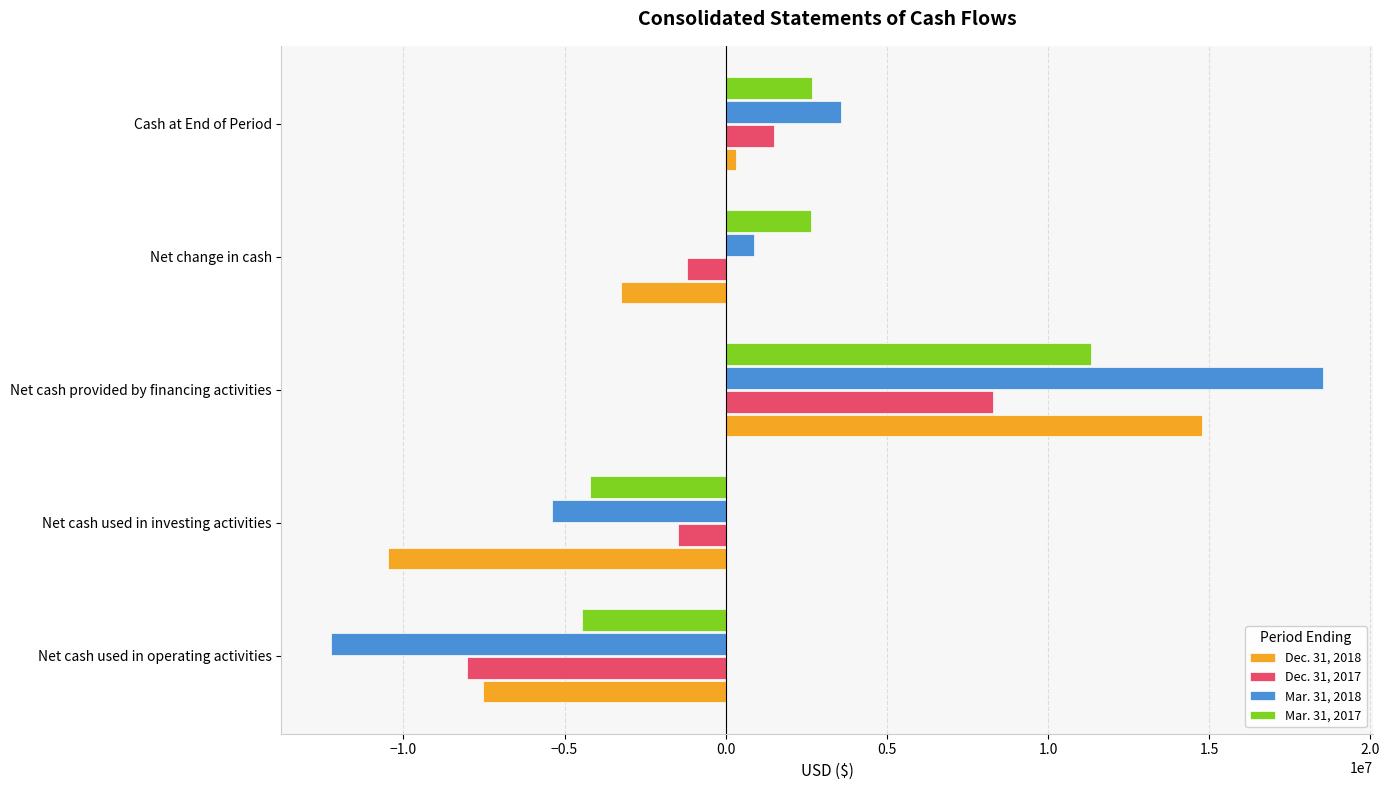

What is the lowest value of the Dec. 31, 2018 series?

-10493300